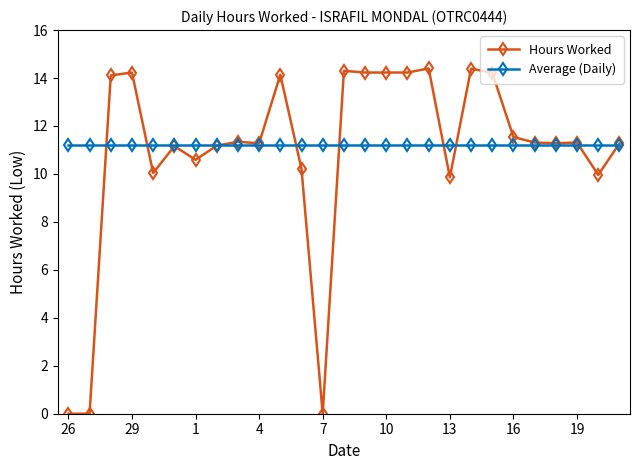

What is the highest value of the Average (Daily) series?

11.2